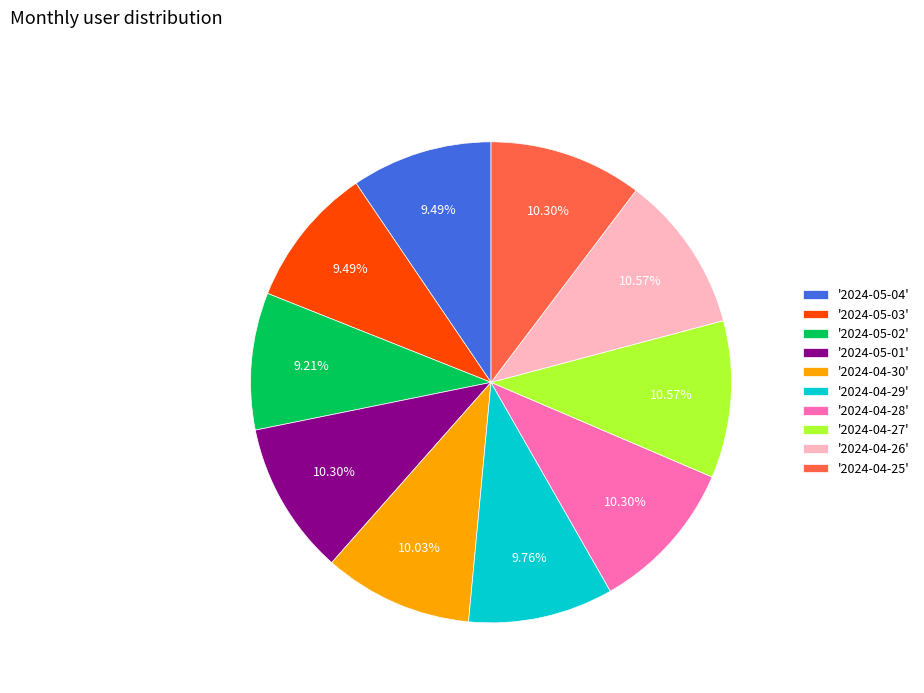

Between '2024-05-03' and '2024-04-25', which is larger?

'2024-04-25'